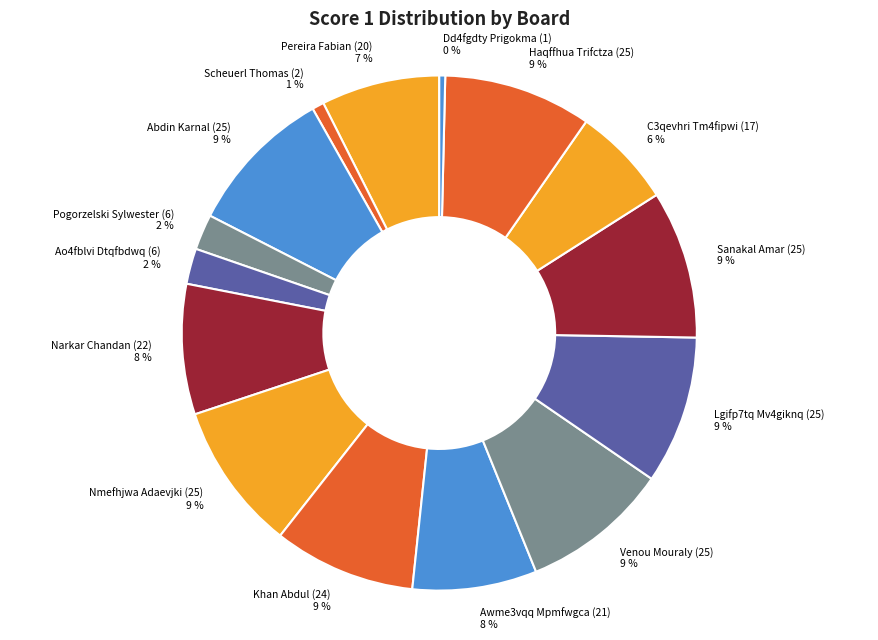

To the nearest percent, what is the difference between the largest and smallest slice percentages?

9%